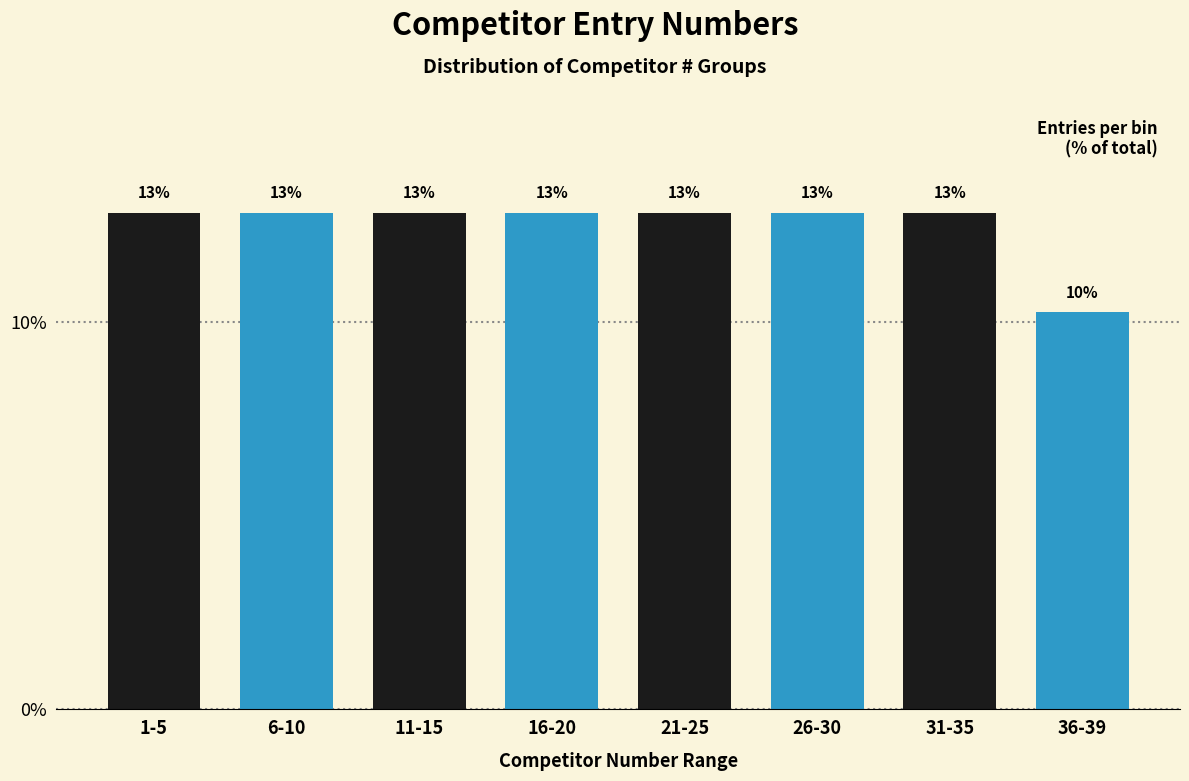

How many bars are there in total?

8